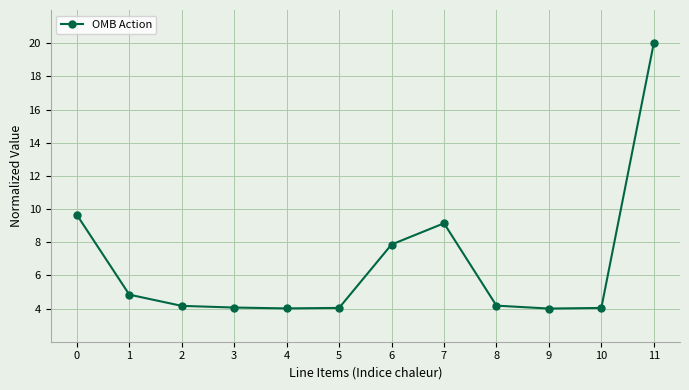

What is the difference between the values at 2 and 4?

0.2